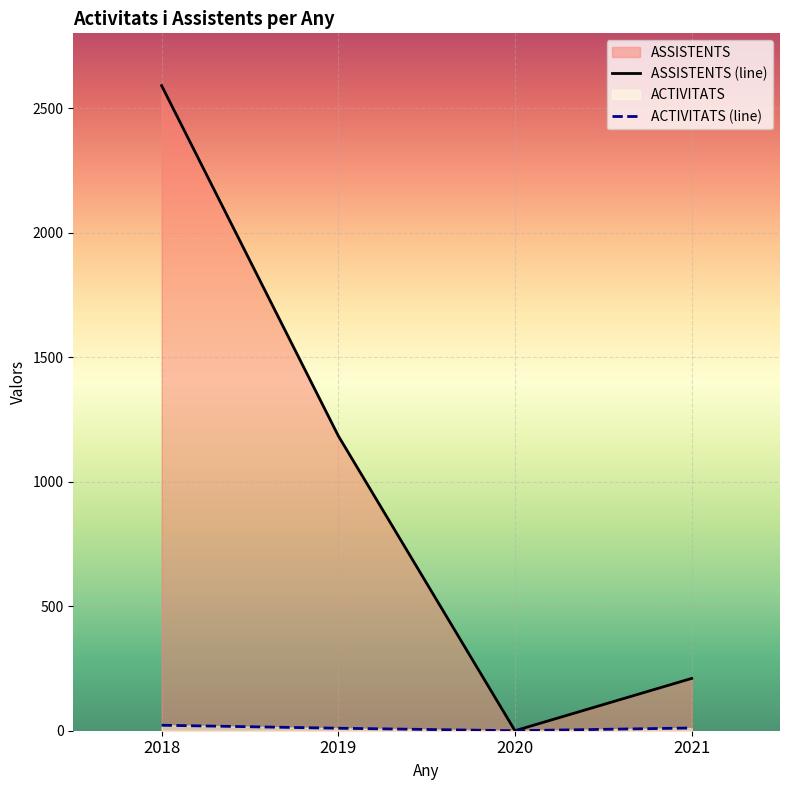

List the series in order of their overall mean, highest first.

ASSISTENTS, ACTIVITATS